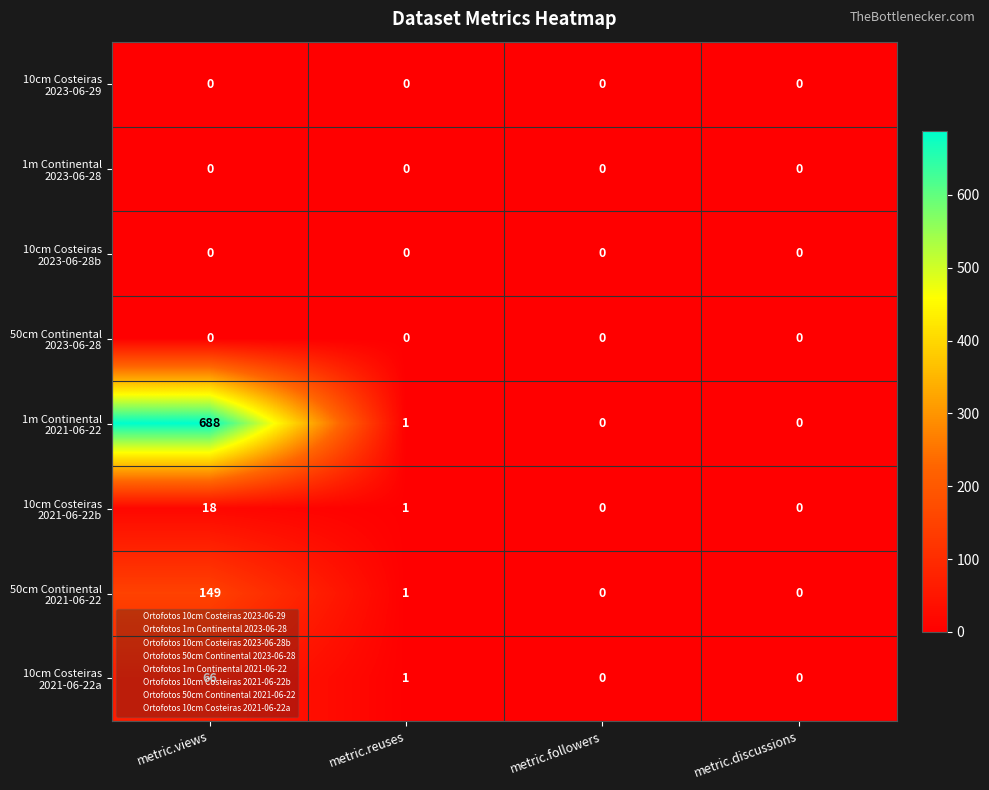

What is the difference between the highest and lowest values at metric.views?

688